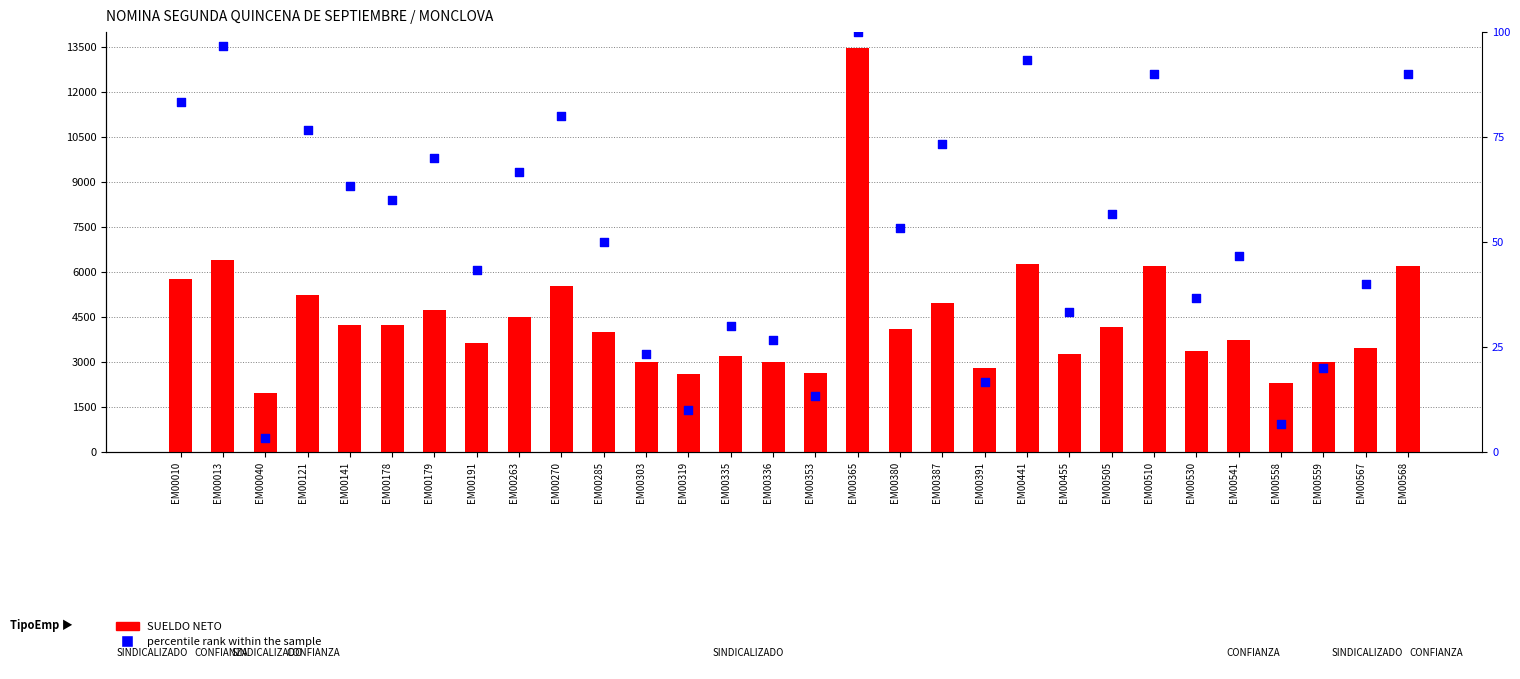

Which series has the largest total across all categories?

SUELDO NETO